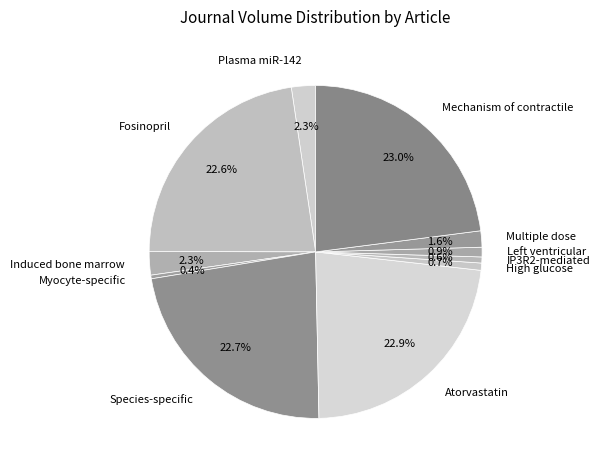

Is there any slice that represents more than half of the pie?

No